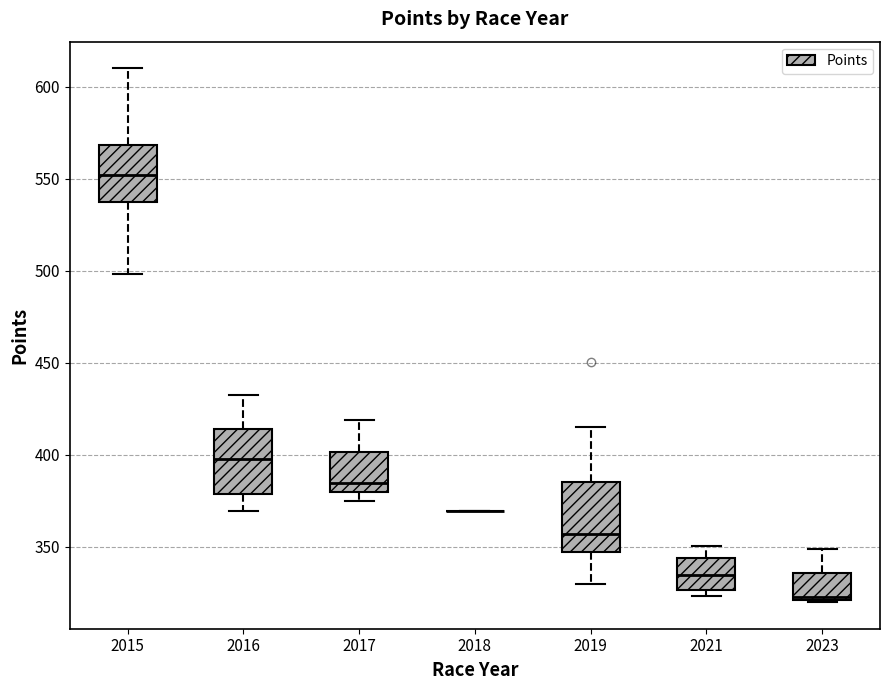

Reading left to right, transcribe this box plot: for each box, give where its median line is, the range the box spans, and where its two whiskers end, as read against the y-axis. The values are not printed on the chart, so give them approximately, as read against the axis.

2015: median 550, box 540 to 570, whiskers 500 to 610
2016: median 400, box 380 to 415, whiskers 370 to 430
2017: median 385, box 380 to 400, whiskers 375 to 420
2018: box collapsed to a line at 370, whiskers 370 to 370
2019: median 355, box 345 to 385, whiskers 330 to 415
2021: median 335, box 325 to 345, whiskers 325 (just below the box's lower edge) to 350
2023: median 325, box 320 to 335, whiskers 320 to 350